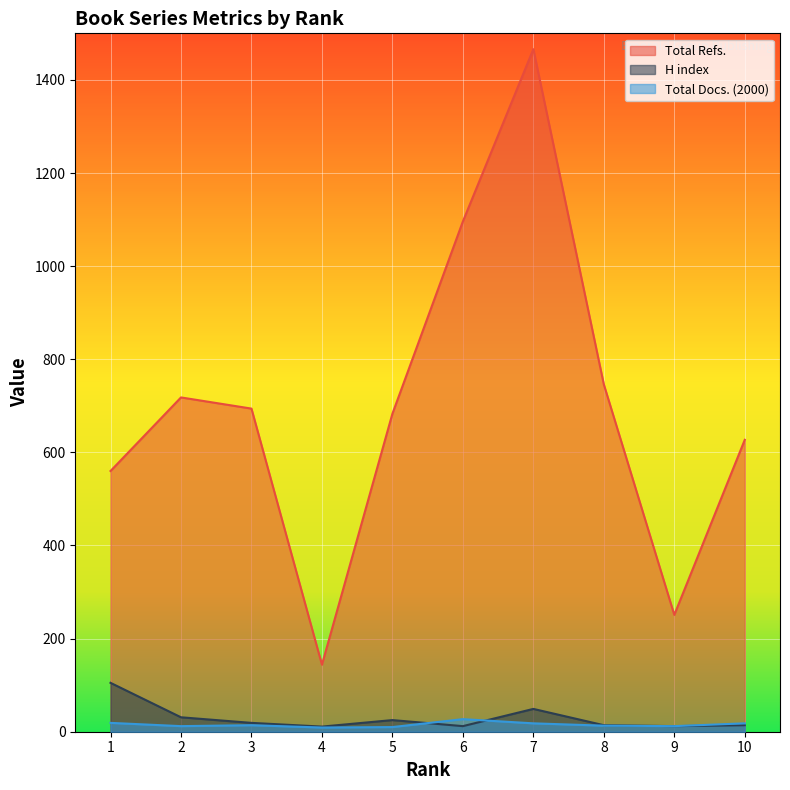

Rank the series at 5 from highest to lowest value.

Total Refs., H index, Total Docs. (2000)